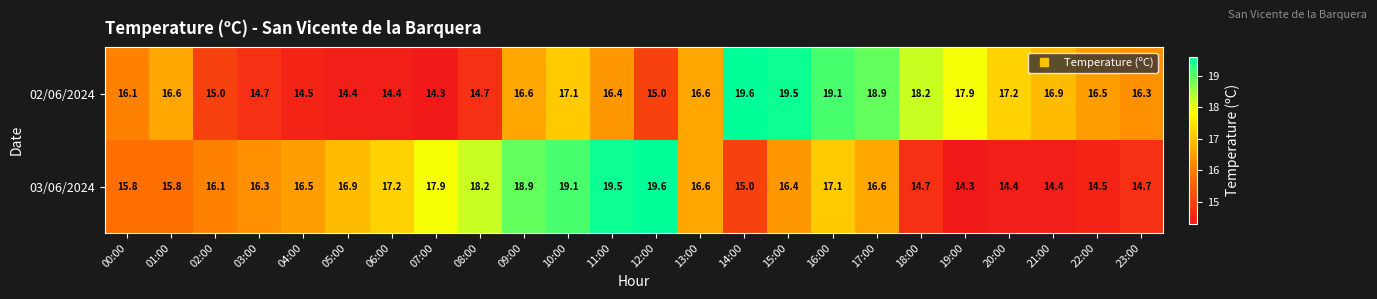

Rank the series at 12:00 from highest to lowest value.

03/06/2024, 02/06/2024